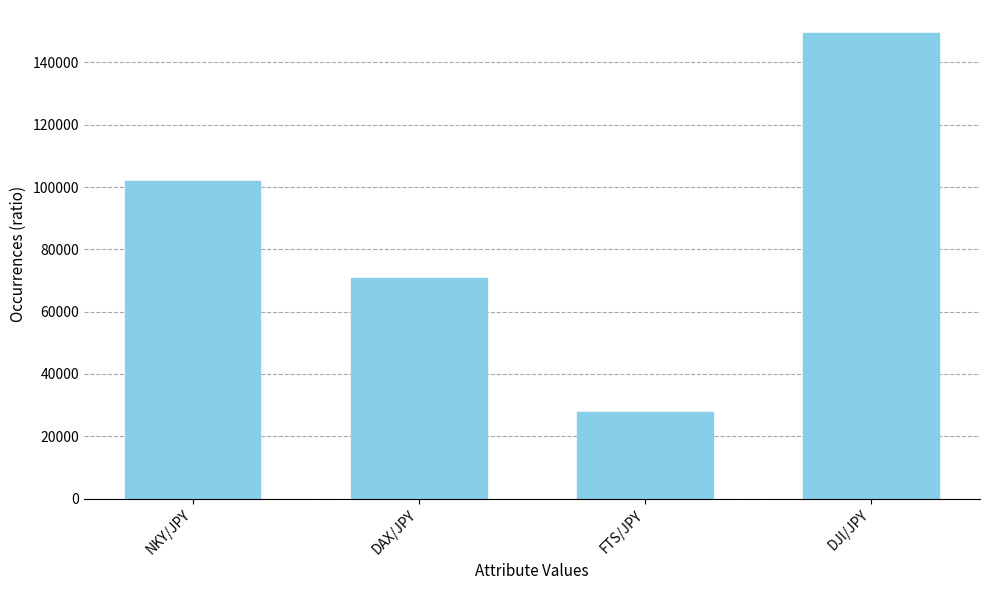

What is the difference between the values at FTS/JPY and DJI/JPY?

121710